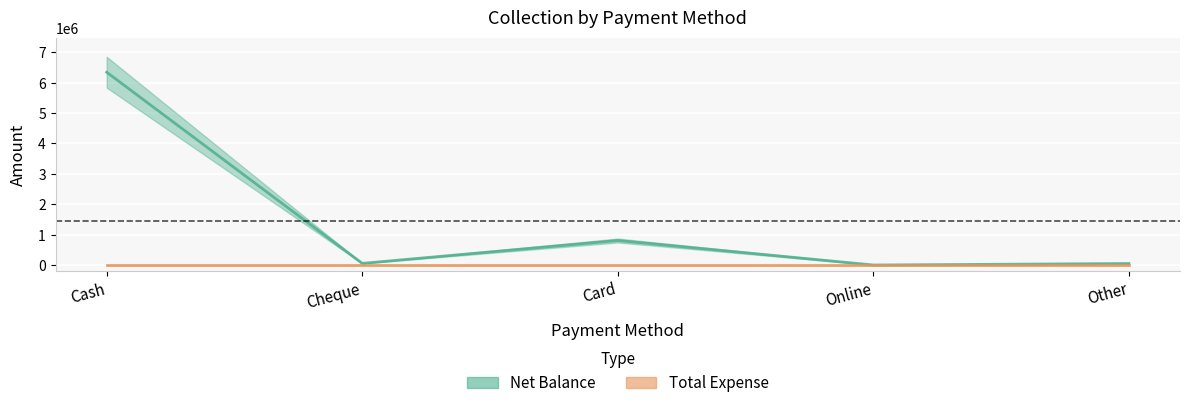

How many positive values are there?

4